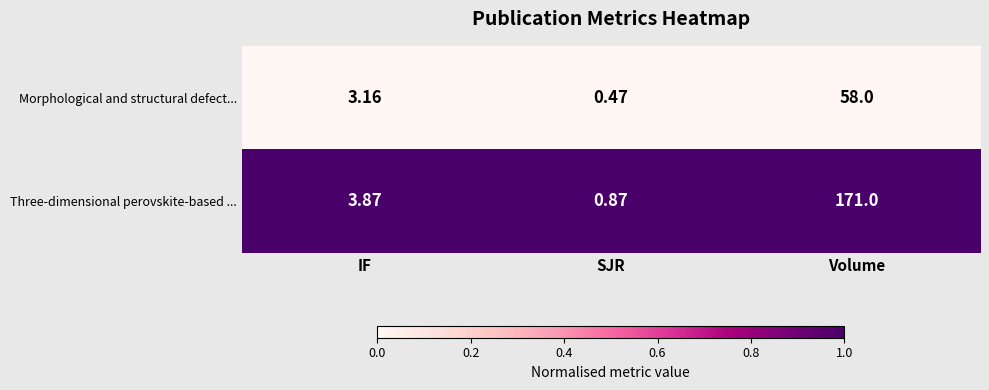

Which series changed the most between IF and Volume?

Three-dimensional perovskite-based ...